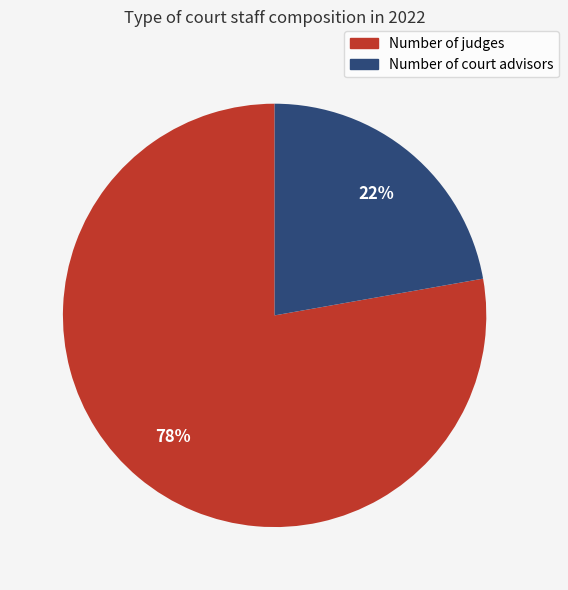

Which category has the biggest portion of the pie?

Number of judges